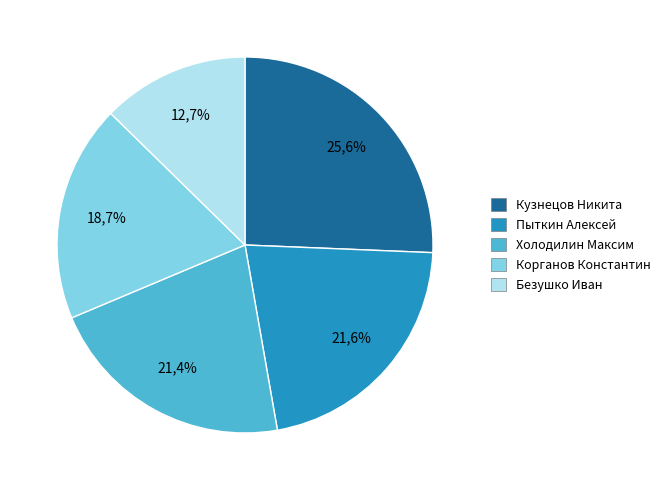

Rank the categories by value from lowest to highest.

5, 4, 3, 2, 1